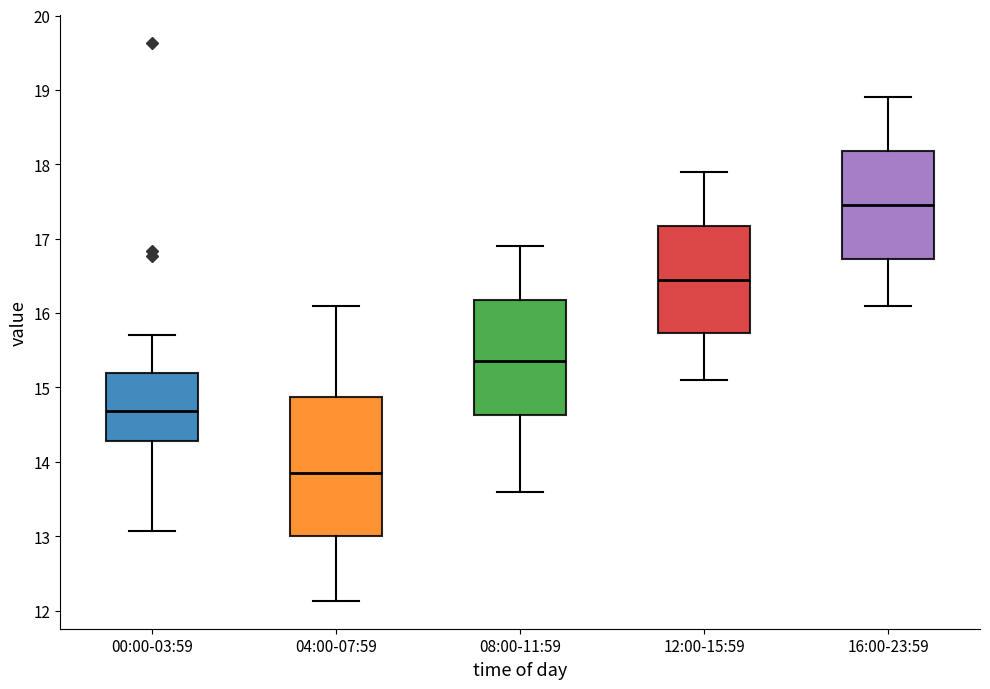

Comparing the boxes themselves (not the whiskers), which one is the tallest?

04:00-07:59